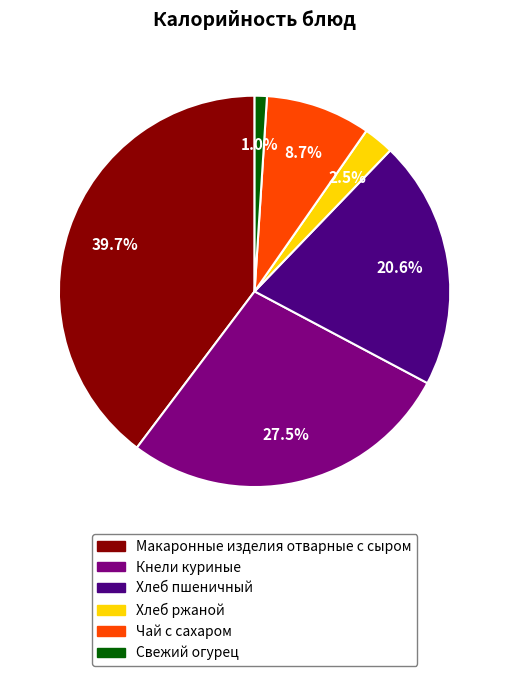

Rank the categories by value from highest to lowest.

Макаронные изделия отварные с сыром, Кнели куриные, Хлеб пшеничный, Чай с сахаром, Хлеб ржаной, Свежий огурец